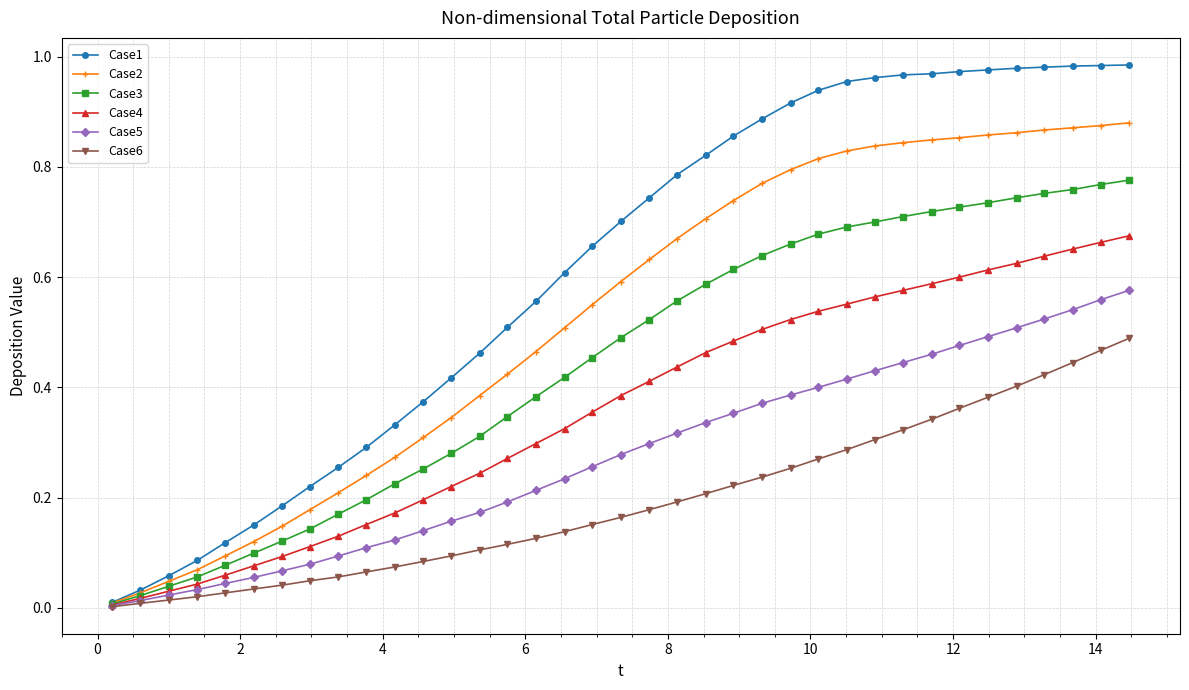

Rank the series by their maximum value, from highest to lowest.

Case1, Case2, Case3, Case4, Case5, Case6